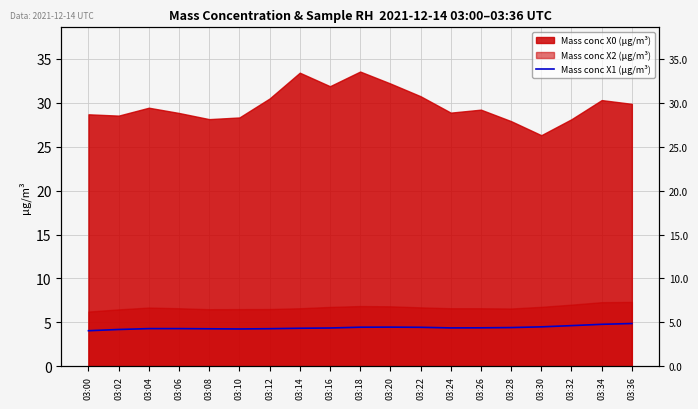

What is the ratio of the value at 03:06 to the value at 03:12?

1.0